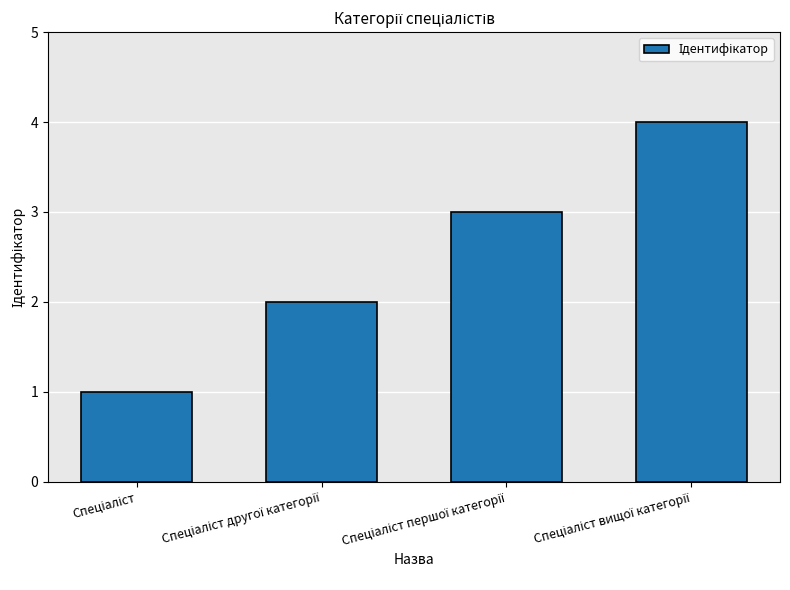

What is the maximum value shown in the chart?

4